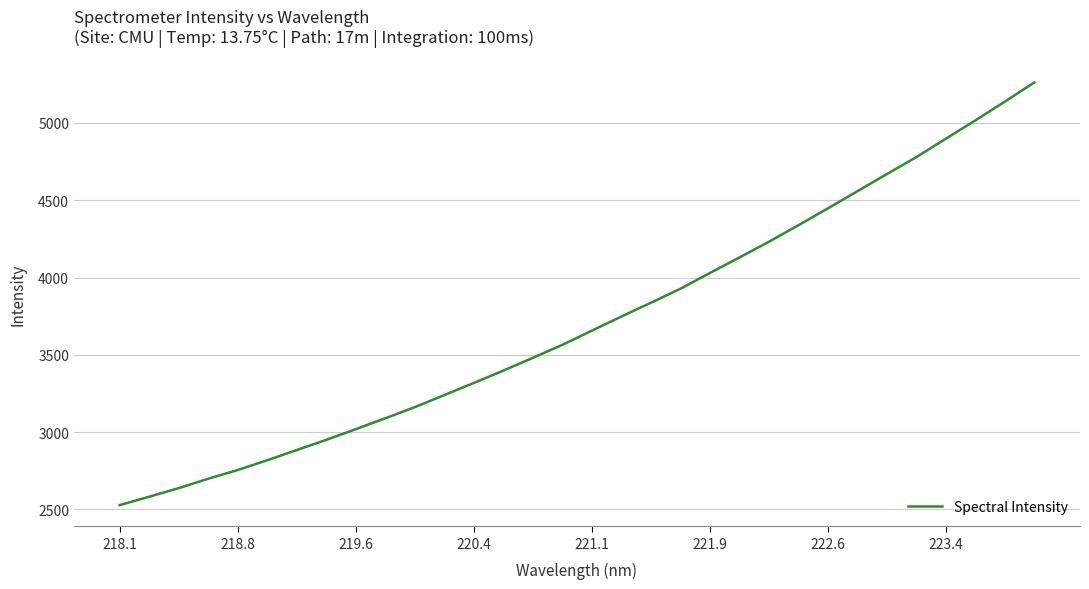

What is the greatest value displayed?

5262.2